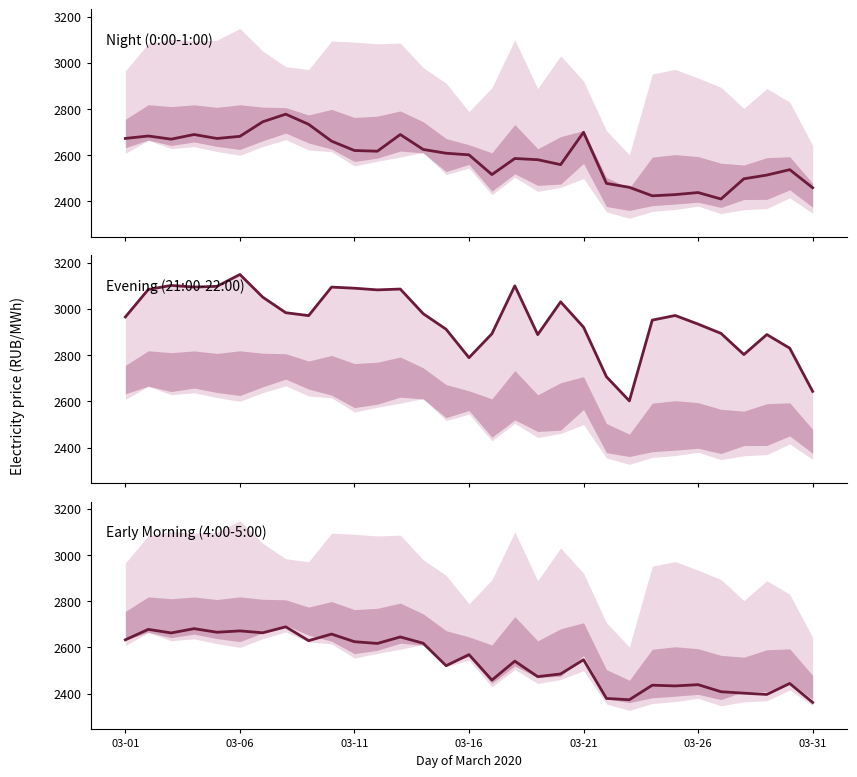

What is the value of the 0:00-1:00 point at the 23rd from the left?

2461.0